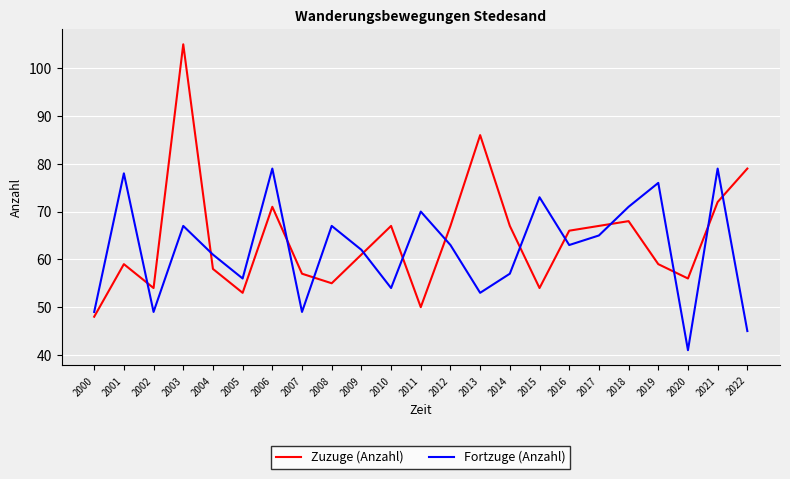

Which series has the widest spread of values?

Zuzuge (Anzahl)